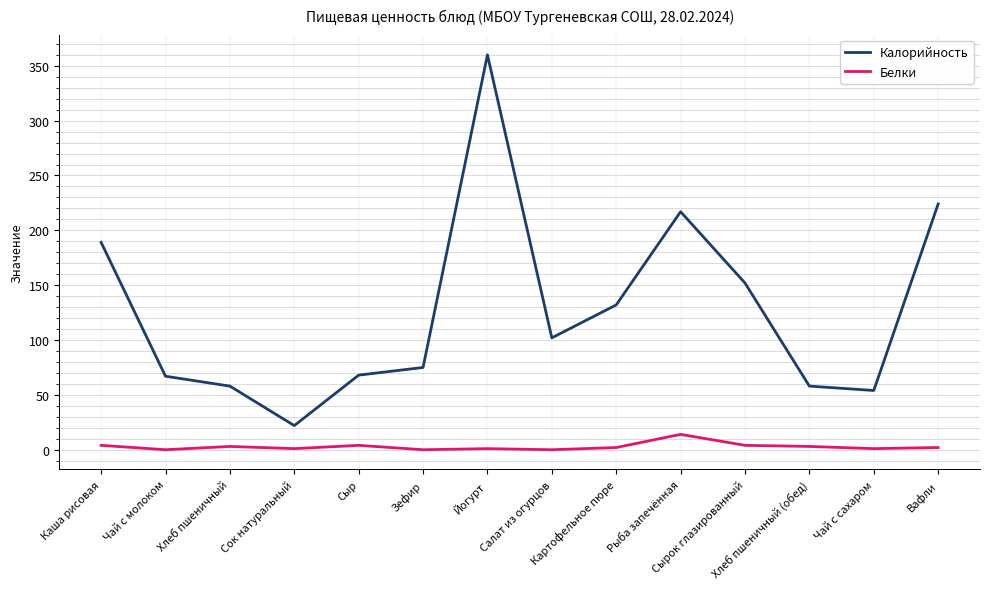

True or false: Калорийность and Белки cross at least once.

False